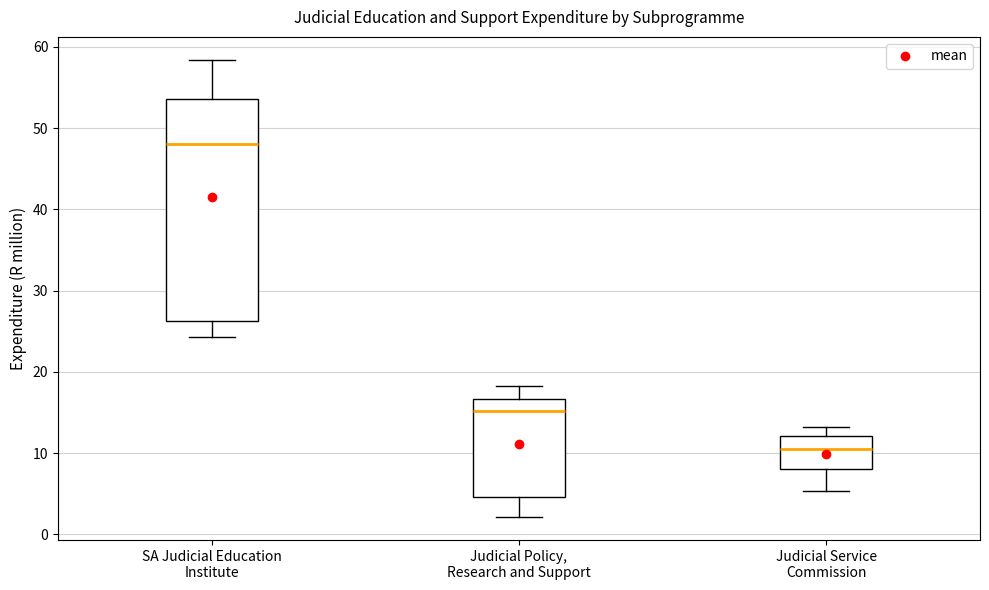

Which box's median line is the highest?

SA Judicial Education Institute